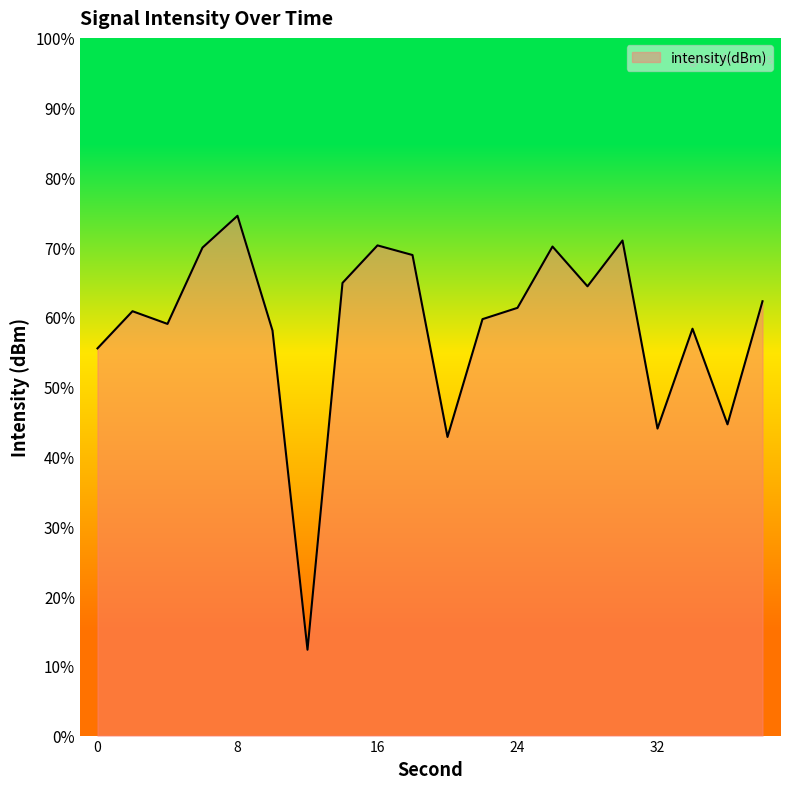

What is the smallest value displayed?

12.3